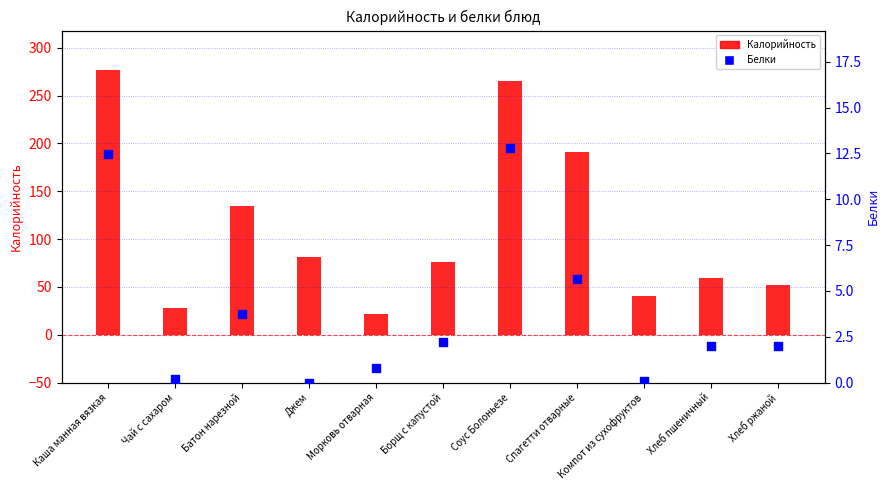

Which series has the largest Y range (max minus min)?

Калорийность